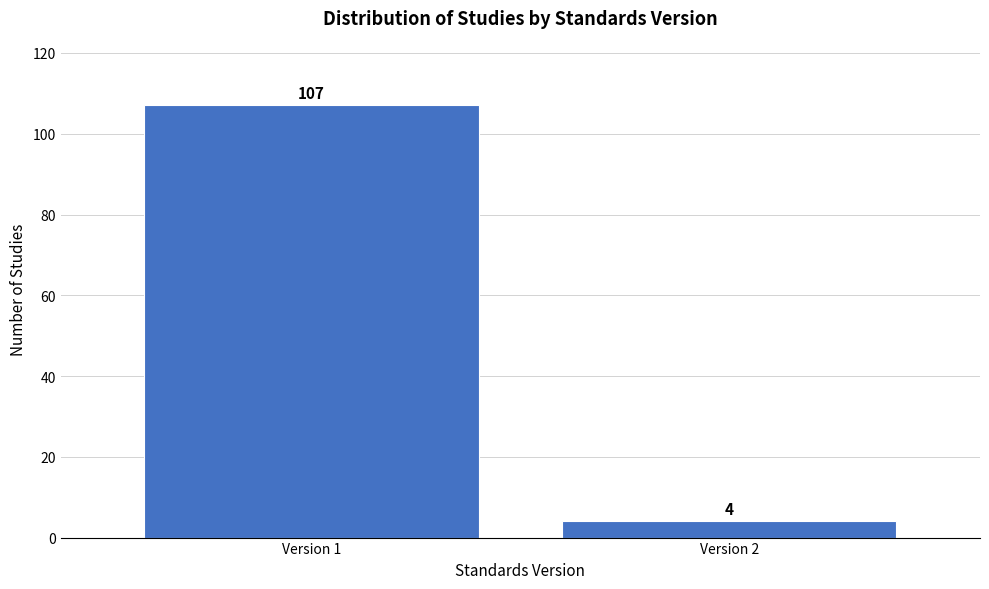

Reading left to right, what are all the values shown in this chart?

107	4